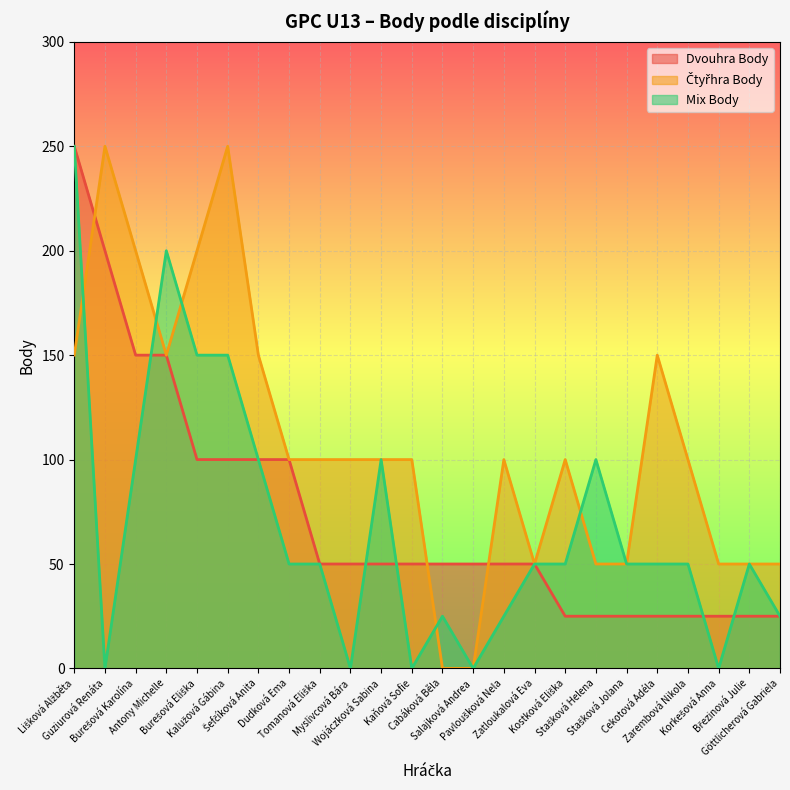

True or false: Mix Body has a value of 30 at Wojáczková Sabina.

False